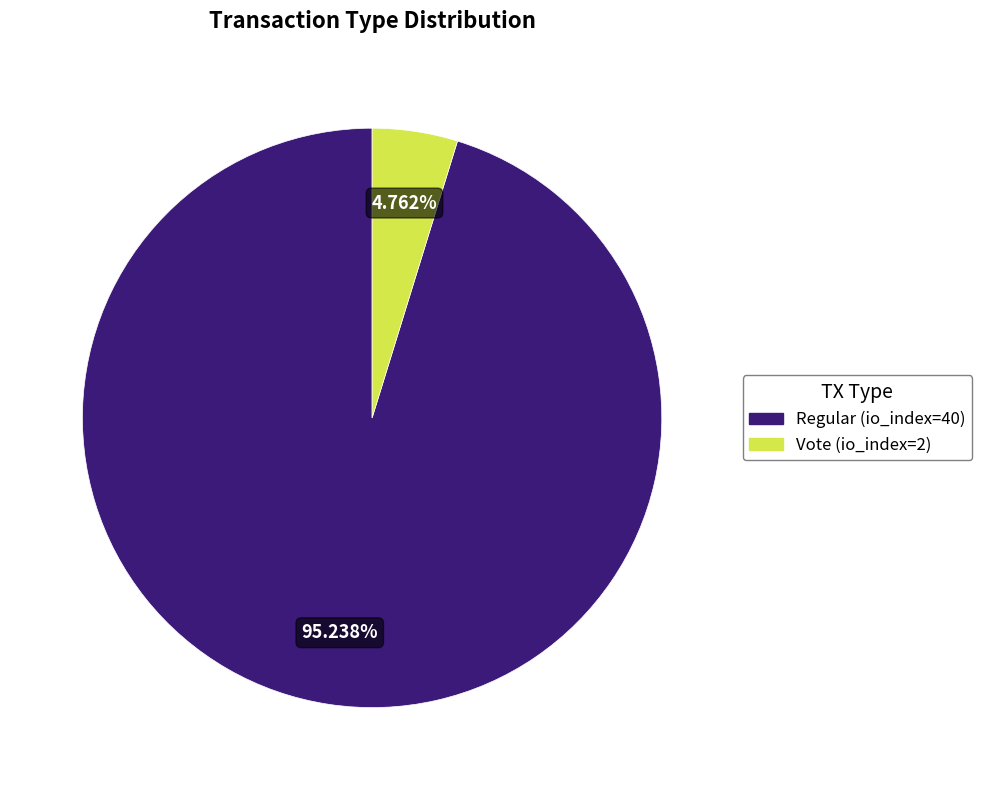

Do Regular (io_index=40) and Vote (io_index=2) together represent more than half of the pie?

Yes